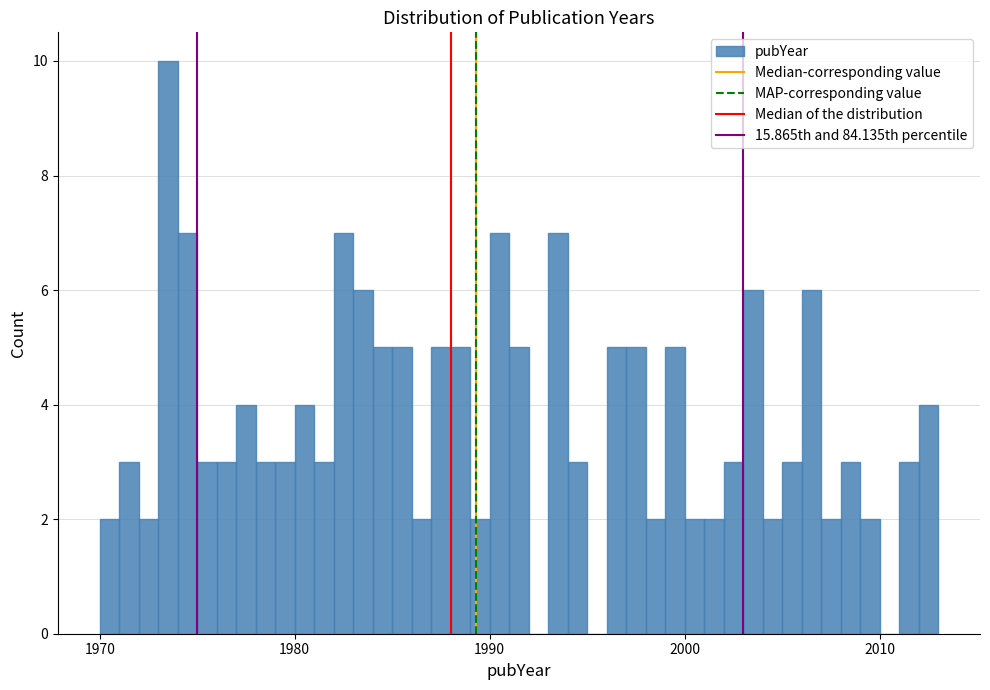

Around what value on the x-axis is the tallest bar? Give the approximate position of its centre, as read against the axis.

1974